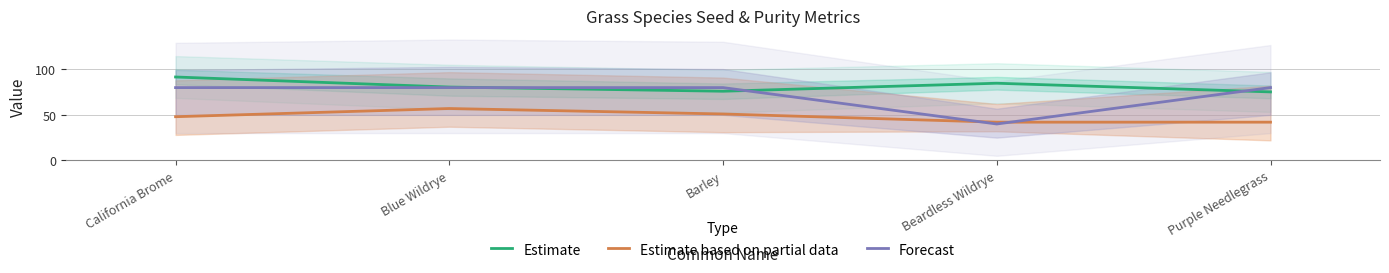

List the series in order of their overall mean, lowest first.

Estimate based on partial data, Forecast, Estimate